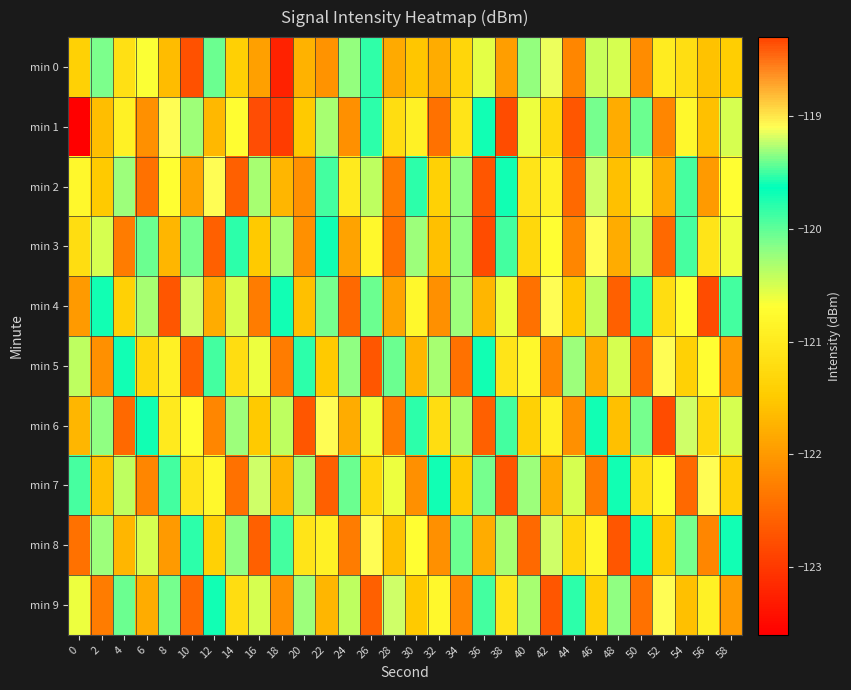

Reading left to right, extract all data points from this chart.

min 0: 0=-121.4	2=-120.1	4=-121.2	6=-120.7	8=-121.6	10=-122.7	12=-119.4	14=-121.4	16=-121.9	18=-123.2	20=-121.7	22=-122.1	24=-120.2	26=-119.5	28=-121.8	30=-121.5	32=-121.8	34=-121.3	36=-120.6	38=-122.0	40=-120.2	42=-119.1	44=-122.2	46=-120.4	48=-120.5	50=-122.1	52=-121.0	54=-121.2	56=-121.6	58=-121.4
min 1: 0=-123.6	2=-121.6	4=-120.9	6=-122.1	8=-119.1	10=-120.3	12=-121.7	14=-120.7	16=-118.4	18=-123.0	20=-121.5	22=-120.3	24=-122.1	26=-119.8	28=-121.2	30=-120.9	32=-122.4	34=-121.1	36=-119.7	38=-122.8	40=-120.6	42=-121.3	44=-122.7	46=-120.1	48=-121.8	50=-119.4	52=-122.2	54=-120.8	56=-121.6	58=-120.5
min 2: 0=-120.8	2=-121.5	4=-119.3	6=-122.4	8=-120.7	10=-121.9	12=-119.1	14=-122.6	16=-120.3	18=-121.7	20=-122.1	22=-119.5	24=-121.0	26=-120.4	28=-122.3	30=-119.8	32=-121.4	34=-120.2	36=-122.7	38=-119.6	40=-121.1	42=-120.9	44=-122.5	46=-119.2	48=-121.6	50=-120.6	52=-121.8	54=-119.9	56=-122.0	58=-120.7
min 3: 0=-121.2	2=-120.5	4=-122.3	6=-119.4	8=-121.7	10=-120.1	12=-122.6	14=-119.8	16=-121.5	18=-120.3	20=-122.1	22=-119.7	24=-121.9	26=-120.8	28=-122.4	30=-119.3	32=-121.6	34=-120.2	36=-122.8	38=-119.5	40=-121.3	42=-120.7	44=-122.2	46=-119.1	48=-121.8	50=-120.4	52=-122.5	54=-119.9	56=-121.1	58=-120.6
min 4: 0=-122.0	2=-119.6	4=-121.4	6=-120.3	8=-122.7	10=-119.2	12=-121.8	14=-120.5	16=-122.3	18=-119.7	20=-121.6	22=-120.1	24=-122.5	26=-119.4	28=-121.9	30=-120.8	32=-122.1	34=-119.3	36=-121.7	38=-120.6	40=-122.4	42=-119.1	44=-121.5	46=-120.4	48=-122.6	50=-119.8	52=-121.2	54=-120.7	56=-122.8	58=-119.5
min 5: 0=-120.4	2=-122.1	4=-119.7	6=-121.3	8=-120.9	10=-122.6	12=-119.5	14=-121.2	16=-120.6	18=-122.3	20=-119.8	22=-121.5	24=-120.2	26=-122.7	28=-119.4	30=-121.7	32=-120.3	34=-122.4	36=-119.6	38=-121.1	40=-120.8	42=-122.2	44=-119.3	46=-121.8	48=-120.5	50=-122.5	52=-119.1	54=-121.4	56=-120.7	58=-122.0
min 6: 0=-121.7	2=-120.2	4=-122.5	6=-119.6	8=-121.0	10=-120.7	12=-122.2	14=-119.3	16=-121.5	18=-120.4	20=-122.7	22=-119.1	24=-121.8	26=-120.6	28=-122.3	30=-119.8	32=-121.2	34=-120.3	36=-122.6	38=-119.5	40=-121.4	42=-120.9	44=-122.1	46=-119.7	48=-121.6	50=-120.1	52=-122.8	54=-119.2	56=-121.3	58=-120.5
min 7: 0=-119.9	2=-121.6	4=-120.4	6=-122.2	8=-119.5	10=-121.1	12=-120.8	14=-122.4	16=-119.2	18=-121.7	20=-120.3	22=-122.6	24=-119.4	26=-121.3	28=-120.6	30=-122.1	32=-119.7	34=-121.5	36=-120.1	38=-122.7	40=-119.3	42=-121.8	44=-120.5	46=-122.3	48=-119.6	50=-121.2	52=-120.7	54=-122.5	56=-119.1	58=-121.4
min 8: 0=-122.4	2=-119.3	4=-121.7	6=-120.5	8=-122.0	10=-119.8	12=-121.4	14=-120.2	16=-122.6	18=-119.5	20=-121.1	22=-120.9	24=-122.3	26=-119.1	28=-121.6	30=-120.7	32=-122.1	34=-119.4	36=-121.8	38=-120.3	40=-122.5	42=-119.2	44=-121.3	46=-120.8	48=-122.7	50=-119.6	52=-121.5	54=-120.1	56=-122.2	58=-119.7
min 9: 0=-120.6	2=-122.3	4=-119.4	6=-121.8	8=-120.1	10=-122.5	12=-119.7	14=-121.2	16=-120.5	18=-122.1	20=-119.3	22=-121.7	24=-120.4	26=-122.6	28=-119.2	30=-121.5	32=-120.8	34=-122.2	36=-119.5	38=-121.1	40=-120.3	42=-122.7	44=-119.8	46=-121.4	48=-120.2	50=-122.4	52=-119.1	54=-121.6	56=-120.9	58=-122.0